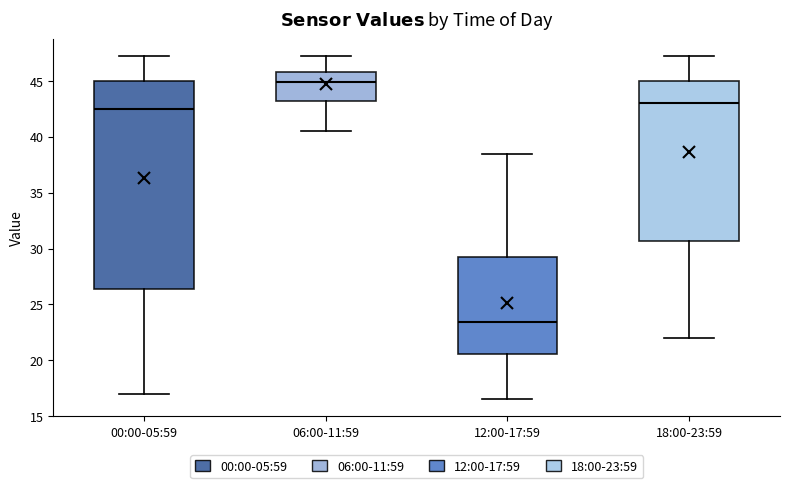

Reading left to right, read every box against the y-axis: the position of its median line, the range the box covers, and the ends of its whiskers. The values are not printed on the chart, so give them approximately, as read against the axis.

00:00-05:59: median 42.5, box 26.5 to 45.0, whiskers 17.0 to 47.0
06:00-11:59: median 45.0, box 43.0 to 46.0, whiskers 40.5 to 47.0
12:00-17:59: median 23.5, box 20.5 to 29.5, whiskers 16.5 to 38.5
18:00-23:59: median 43.0, box 30.5 to 45.0, whiskers 22.0 to 47.0